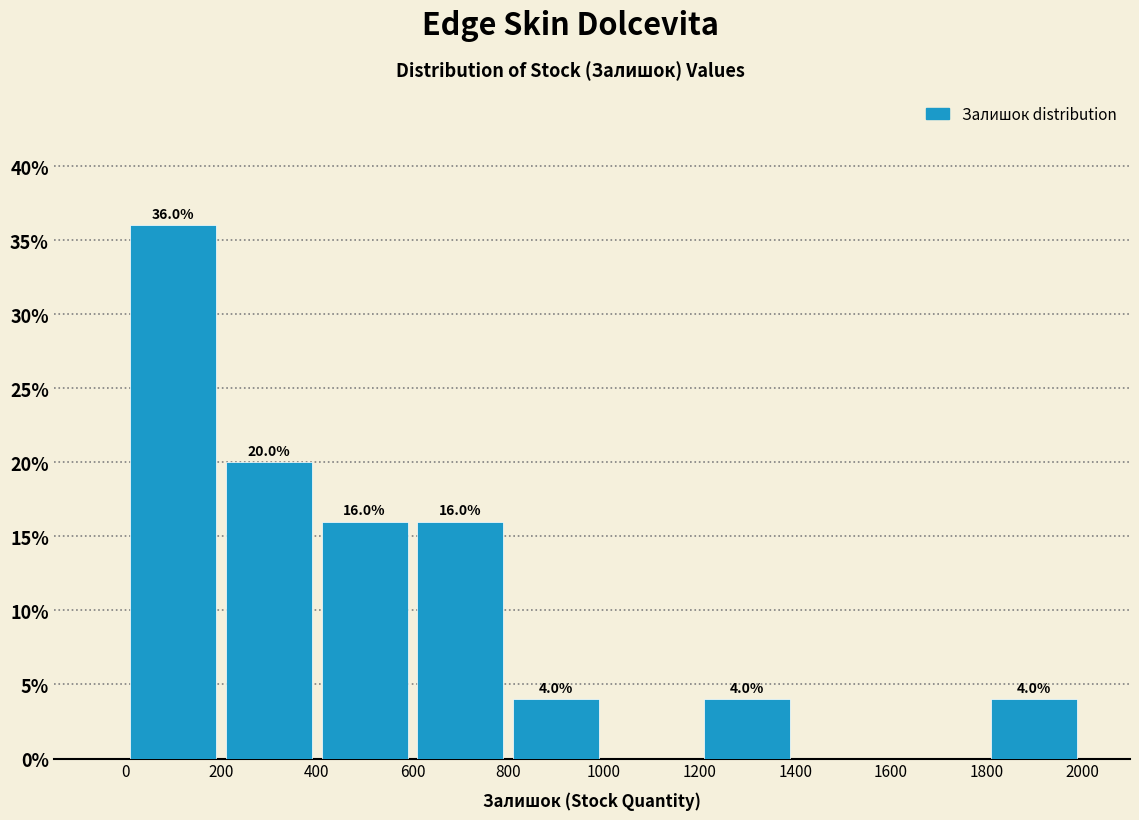

Over which range of the x-axis is the bar tallest?

0 to 200